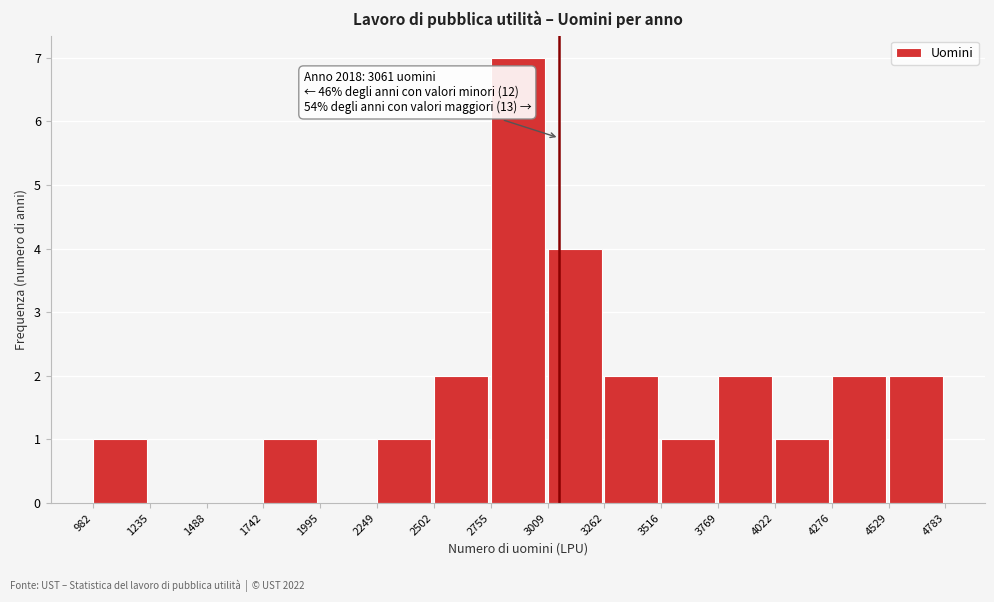

Which range on the x-axis has the tallest bar?

2755 to 3009